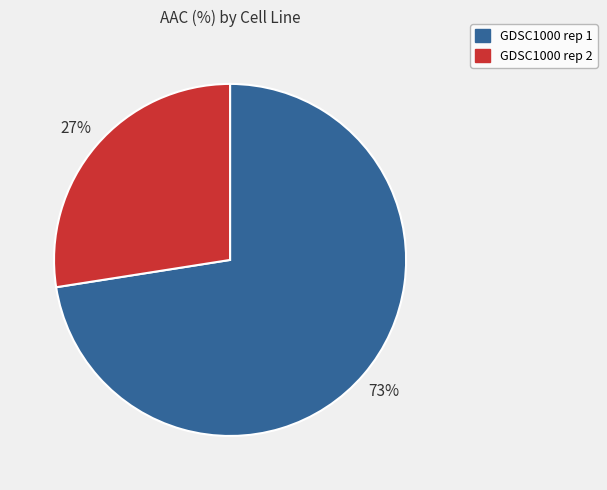

True or false: GDSC1000 rep 2 accounts for 27% of the total.

True